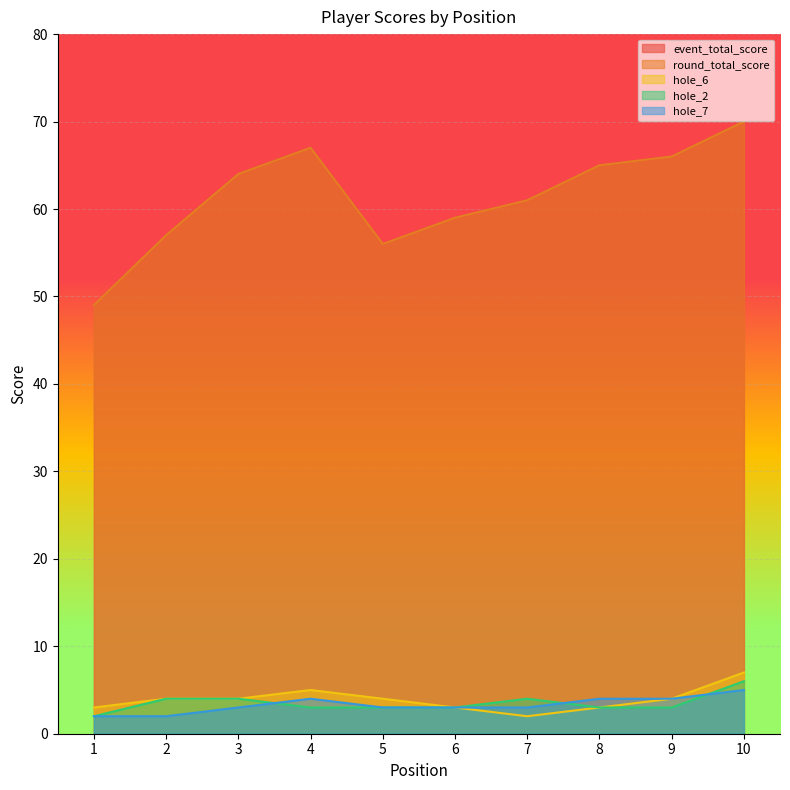

Reading left to right, list all the values displayed in this chart.

event_total_score: 1=49	2=57	3=64	4=67	5=56	6=59	7=61	8=65	9=66	10=70
round_total_score: 1=49	2=57	3=64	4=67	5=56	6=59	7=61	8=65	9=66	10=70
hole_6: 1=3	2=4	3=4	4=5	5=4	6=3	7=2	8=3	9=4	10=7
hole_2: 1=2	2=4	3=4	4=3	5=3	6=3	7=4	8=3	9=3	10=6
hole_7: 1=2	2=2	3=3	4=4	5=3	6=3	7=3	8=4	9=4	10=5